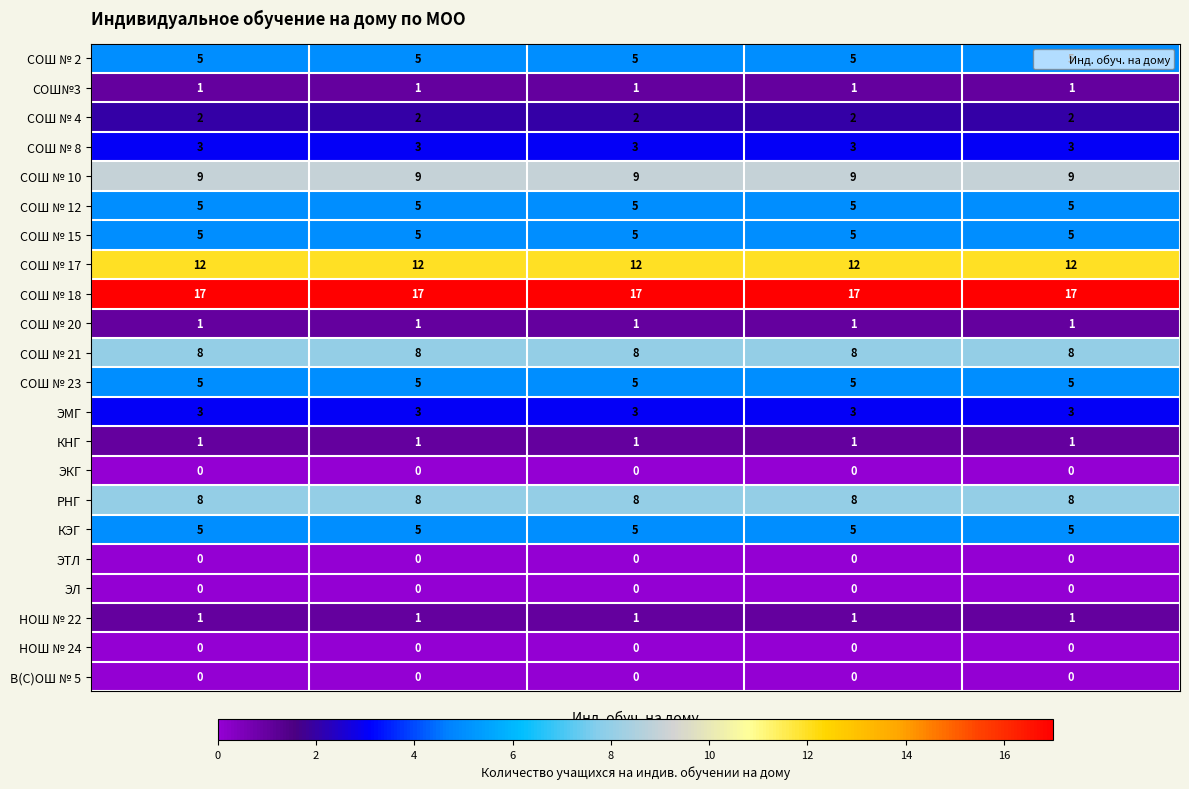

What is the sum of all СОШ № 21 values?

40